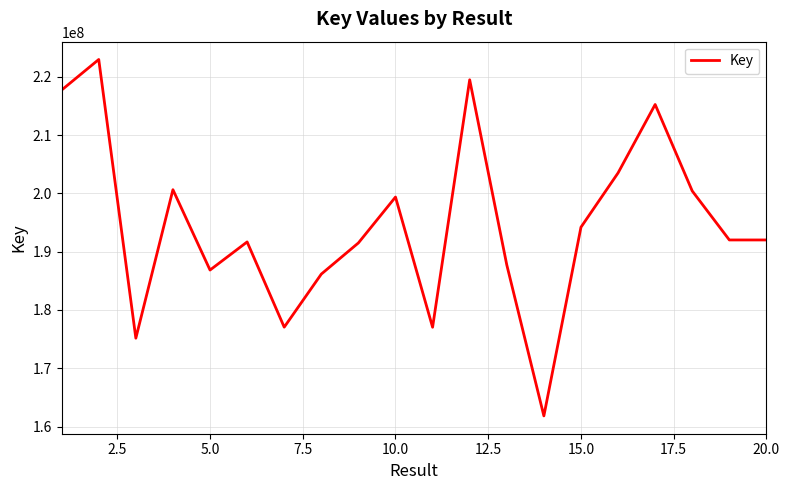

How many series are shown in this chart?

1